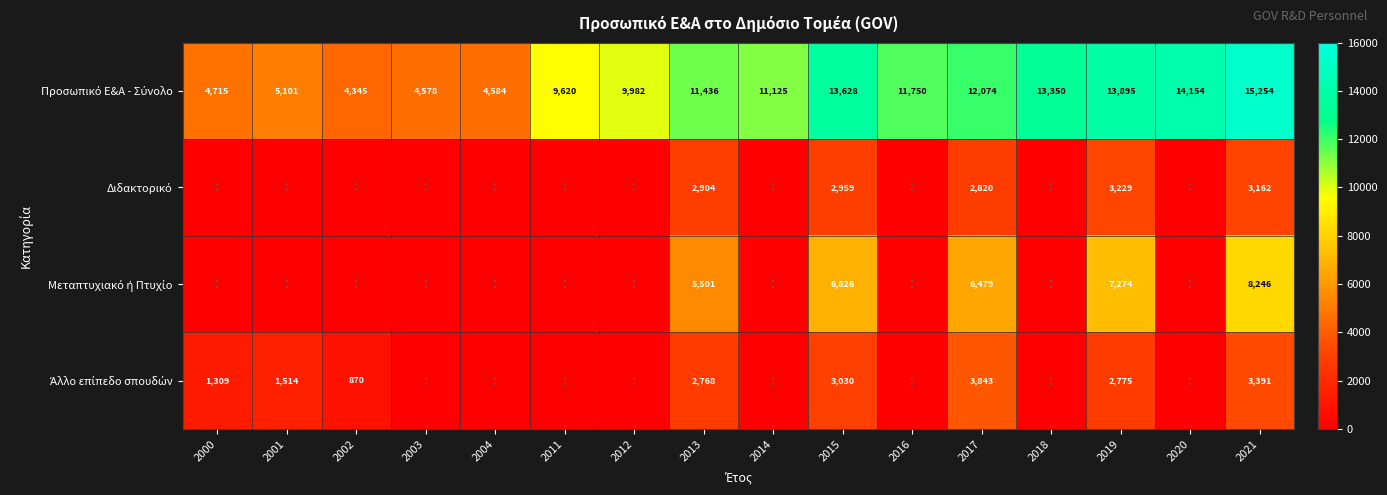

What is the total value across all series at 2021?

30053